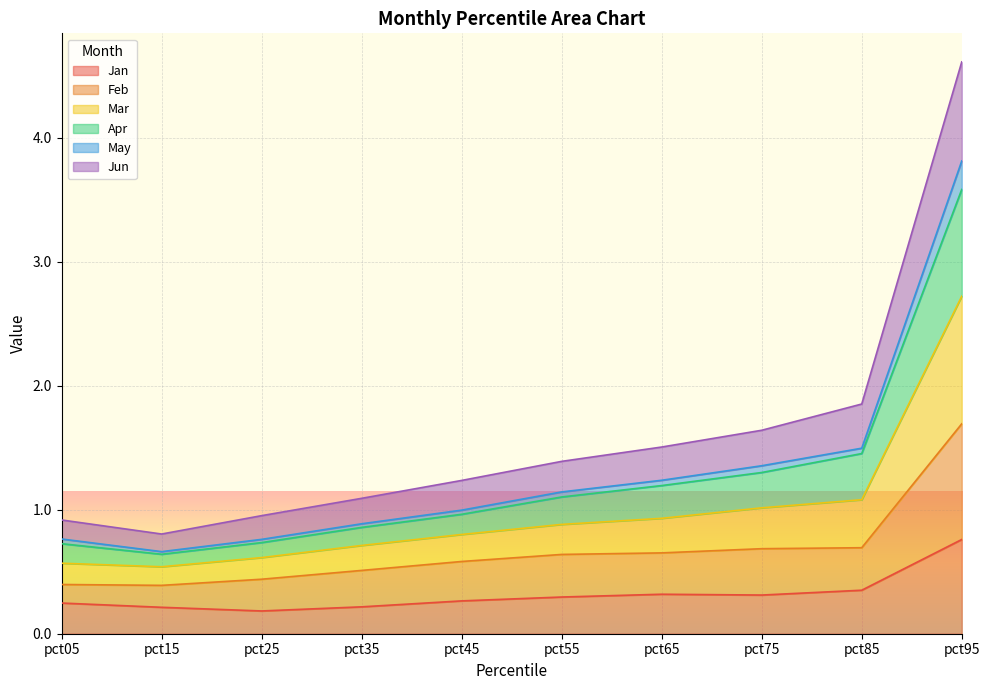

True or false: Jun and May cross at least once.

False